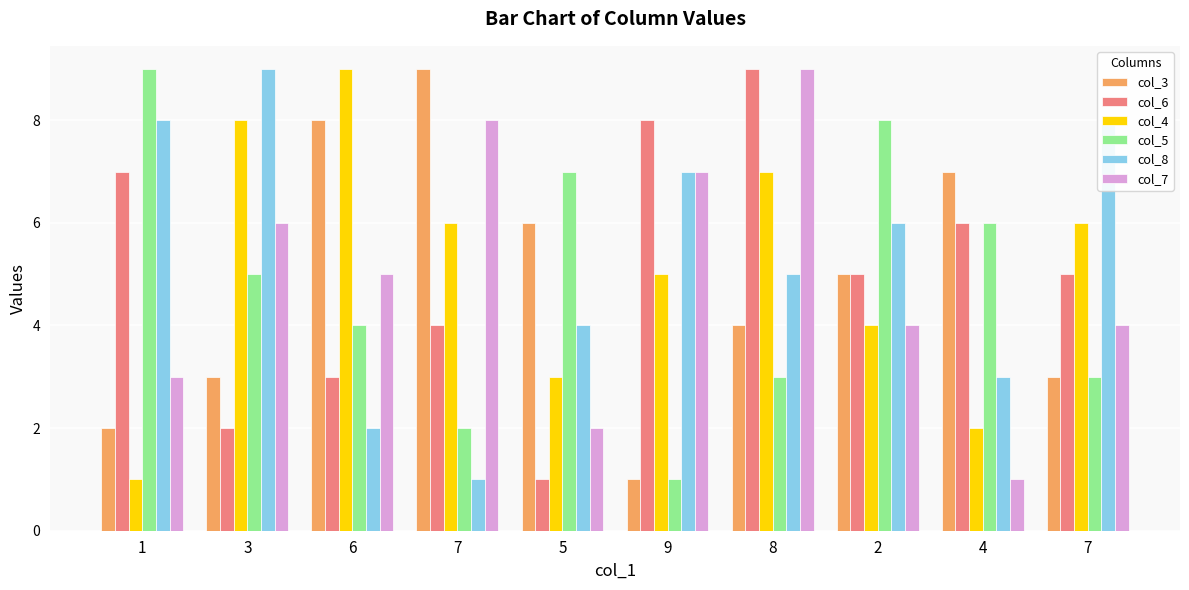

Which series has the largest total across all categories?

col_8